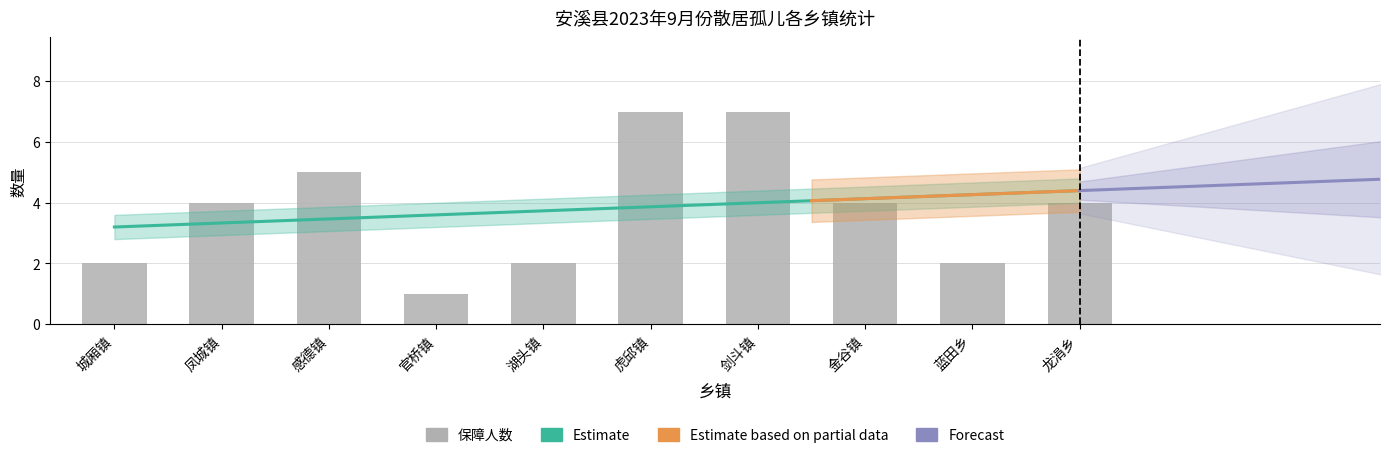

The chart shows a value of 1 at 官桥镇. True or false?

False